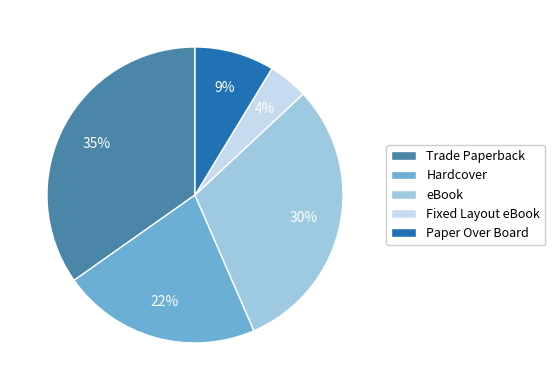

How many segments does this pie chart have?

5